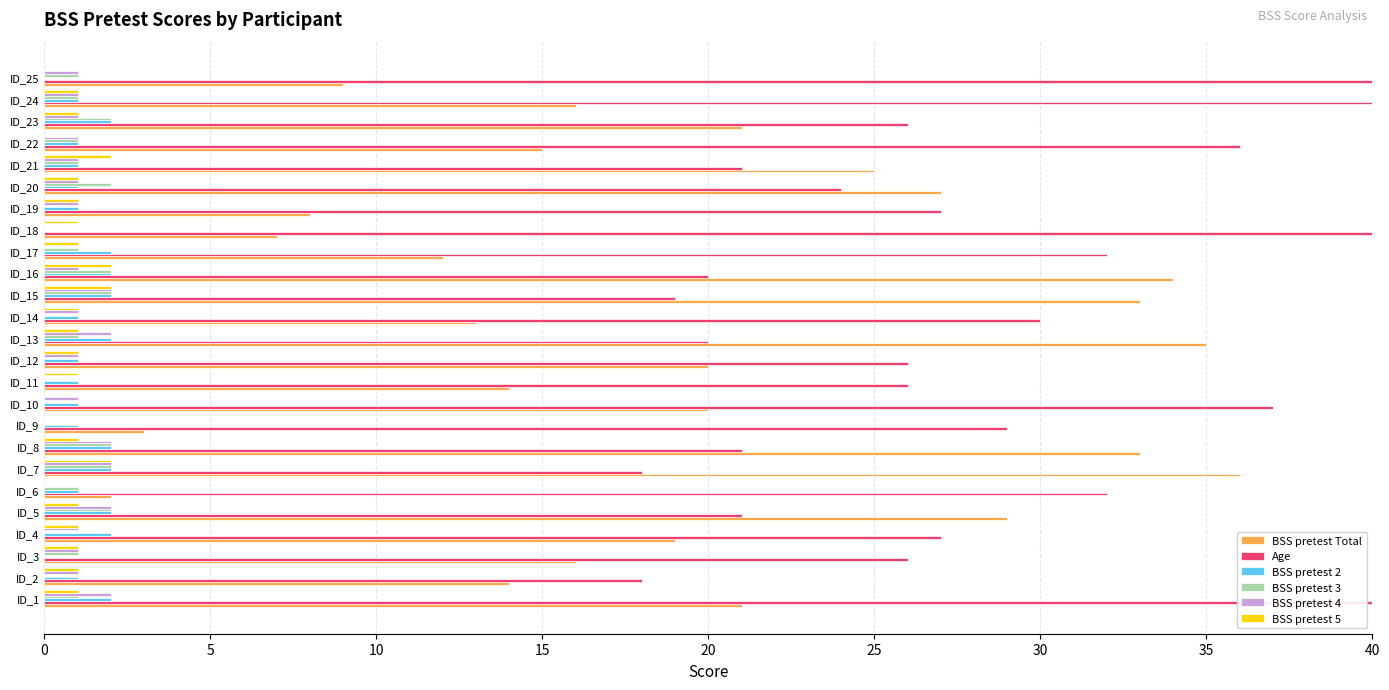

Is it true that BSS pretest Total equals 3 at ID_9?

True